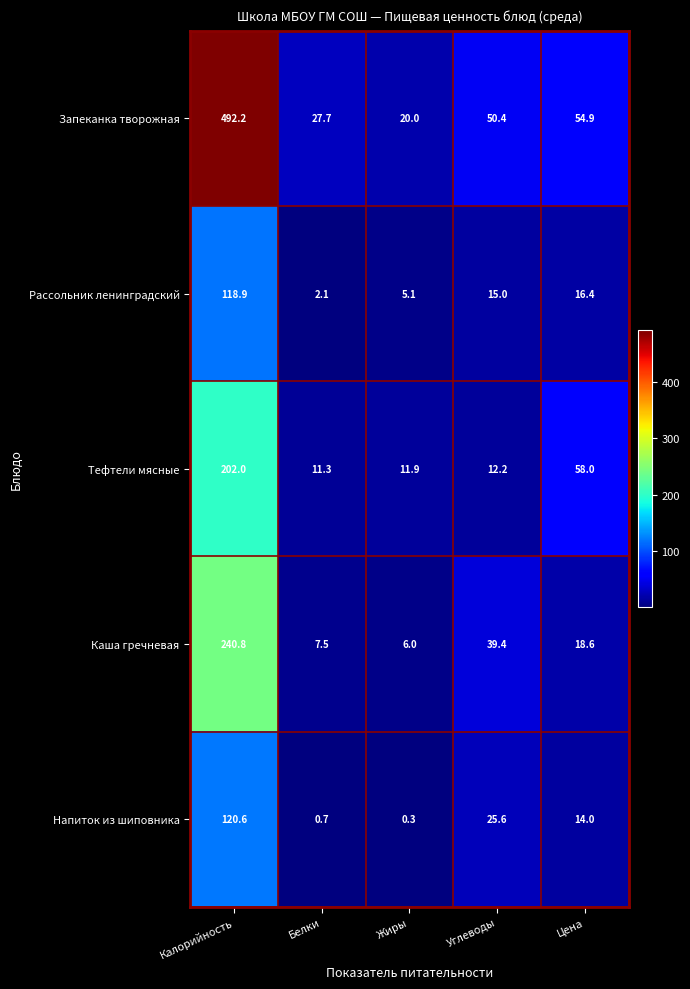

The value of Рассольник ленинградский at Углеводы is 3.9. True or false?

False